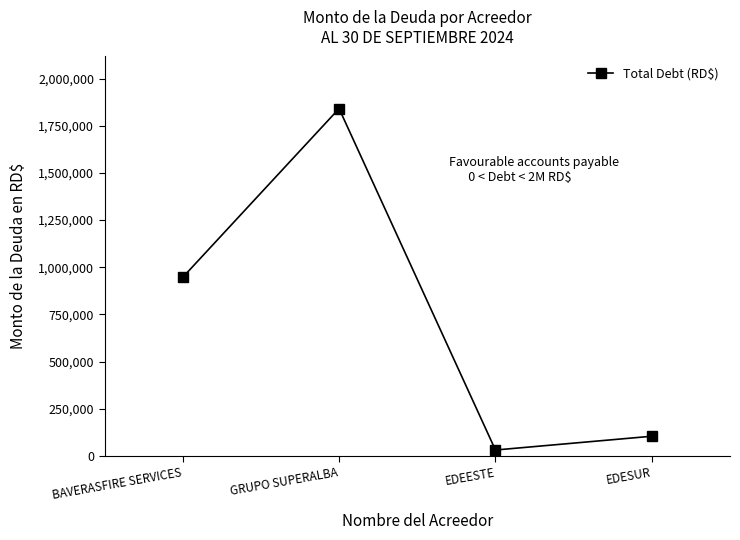

Does the chart display data point markers on the line(s)?

Yes